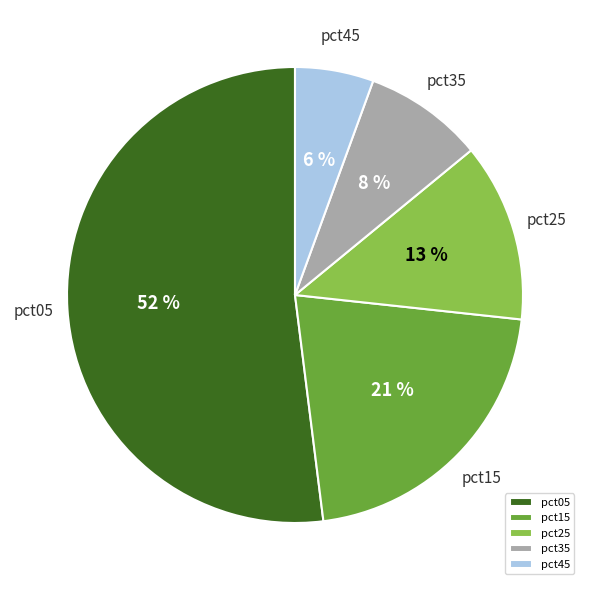

How many segments does this pie chart have?

5